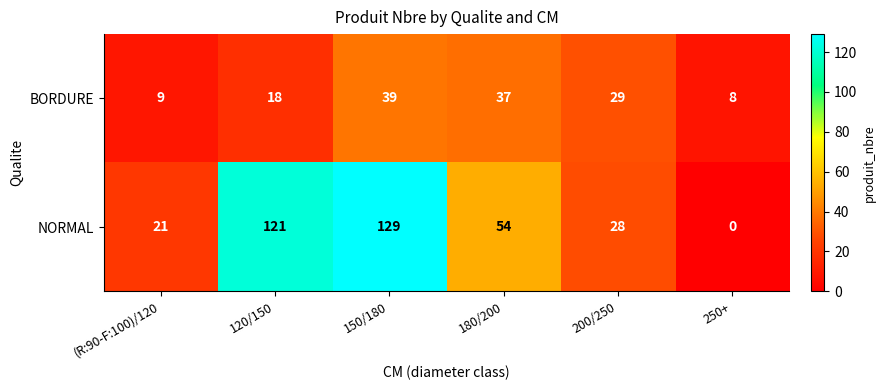

Where does the NORMAL series first go above 54?

120/150